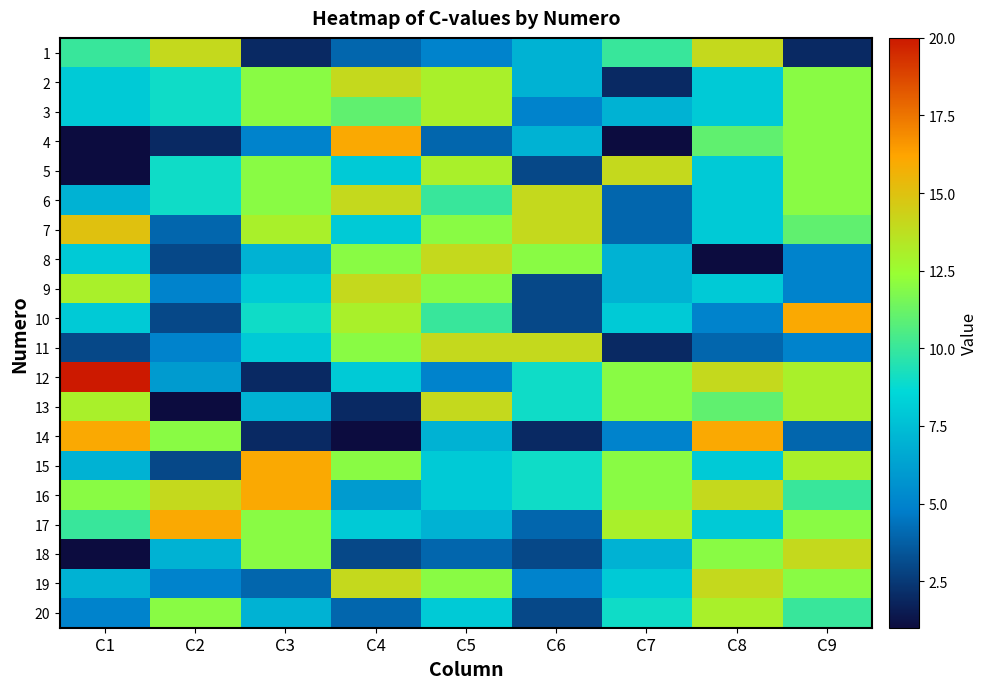

At which category is the sum across all series the highest?

C9